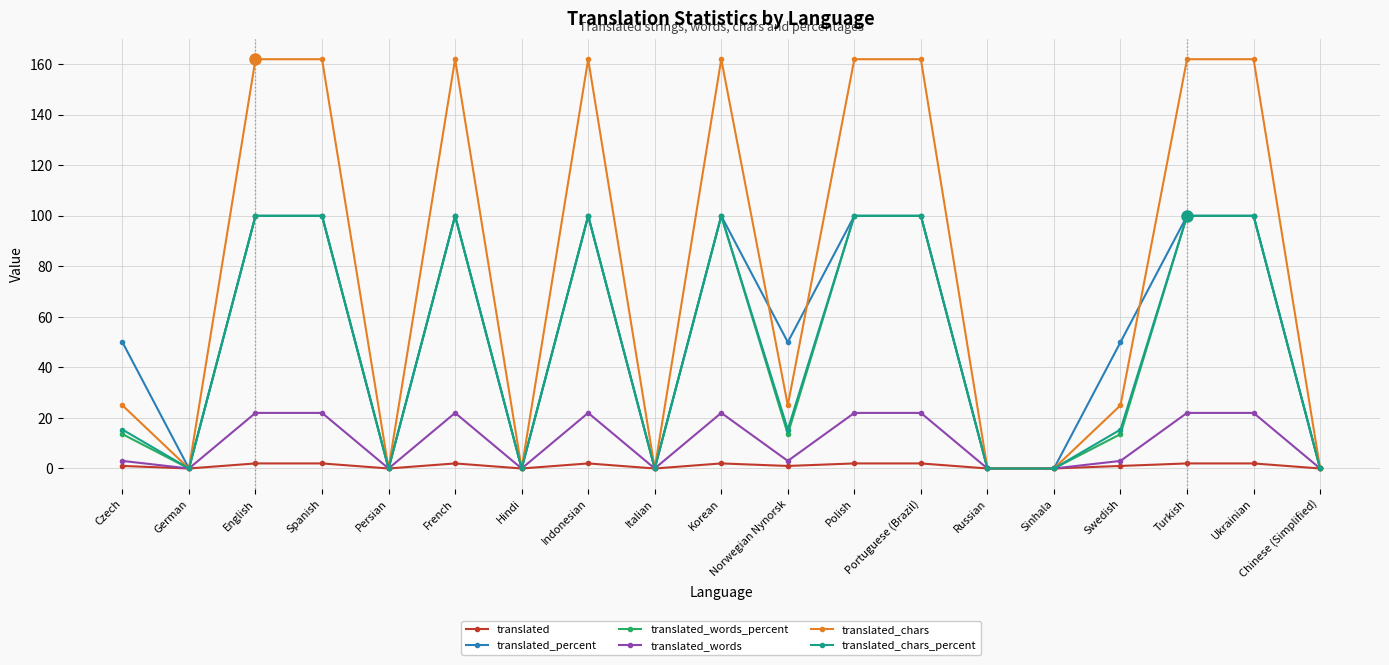

Which series has the widest spread of values?

translated_chars